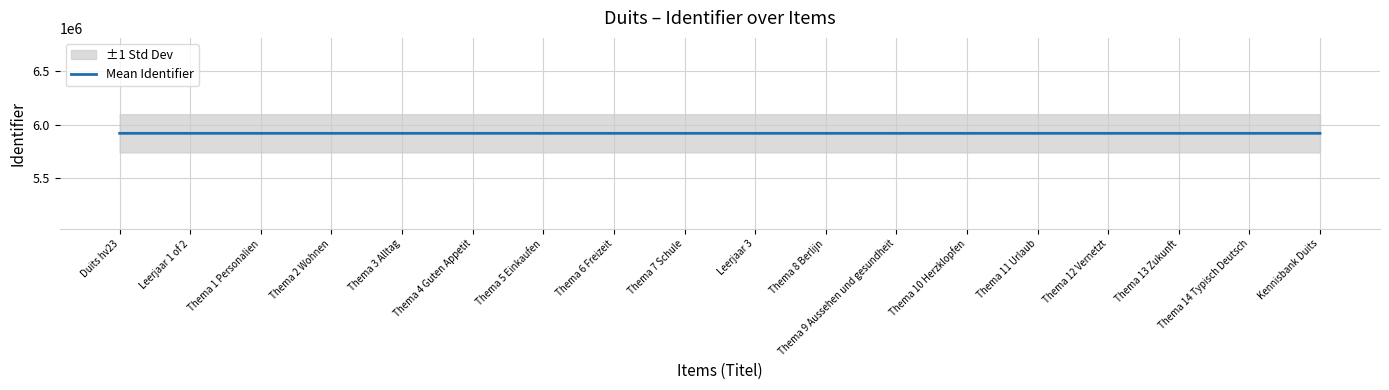

What is the difference between the maximum and minimum values?

47